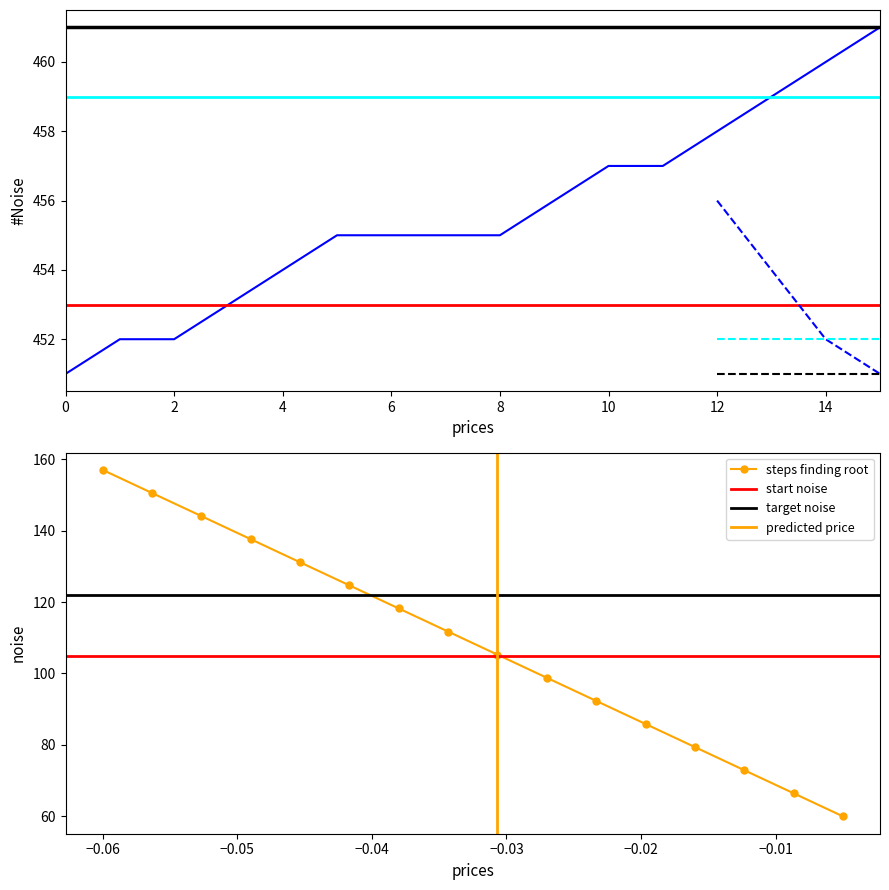

What is the value of the steps finding root point at the 6th from the left?

124.7